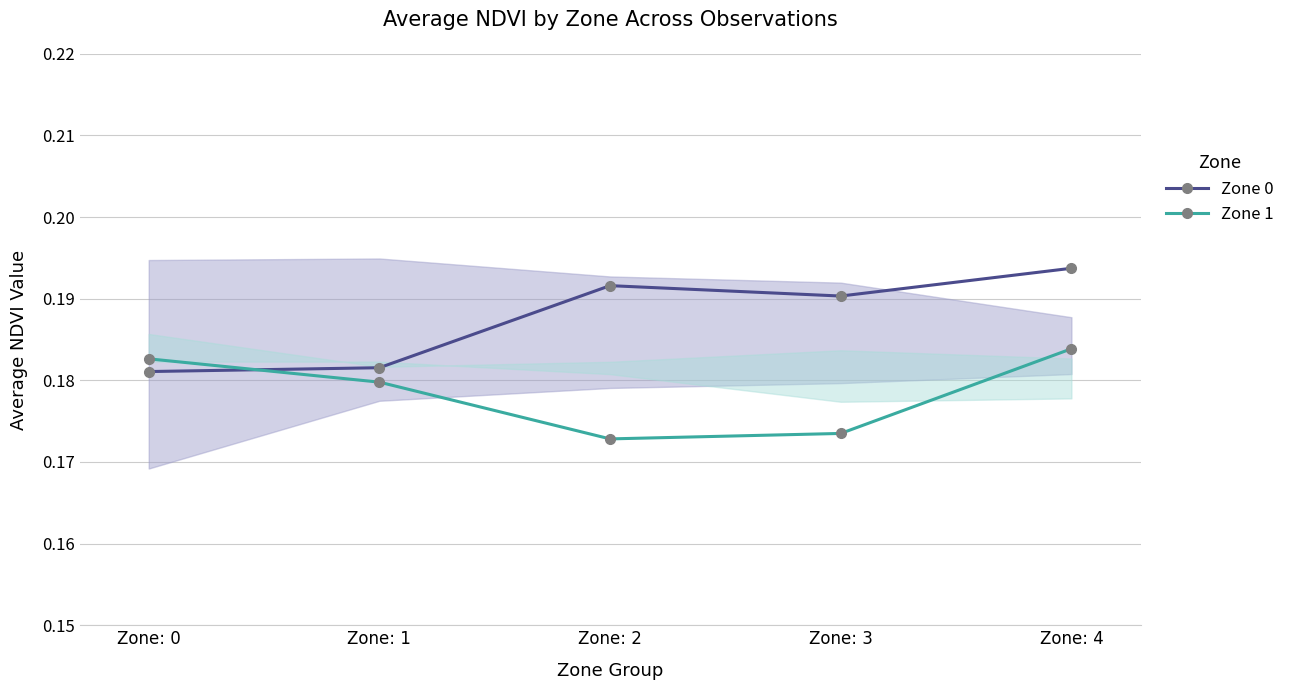

What are all the series names shown in the legend?

Zone 0, Zone 1